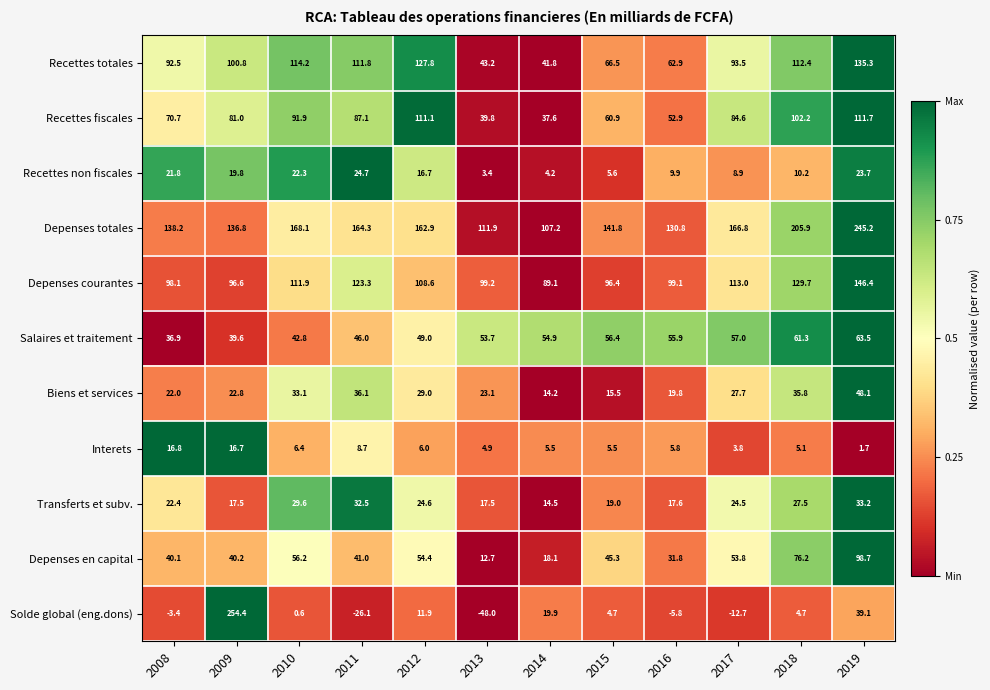

What is the average value of the Depenses en capital series?

47.4